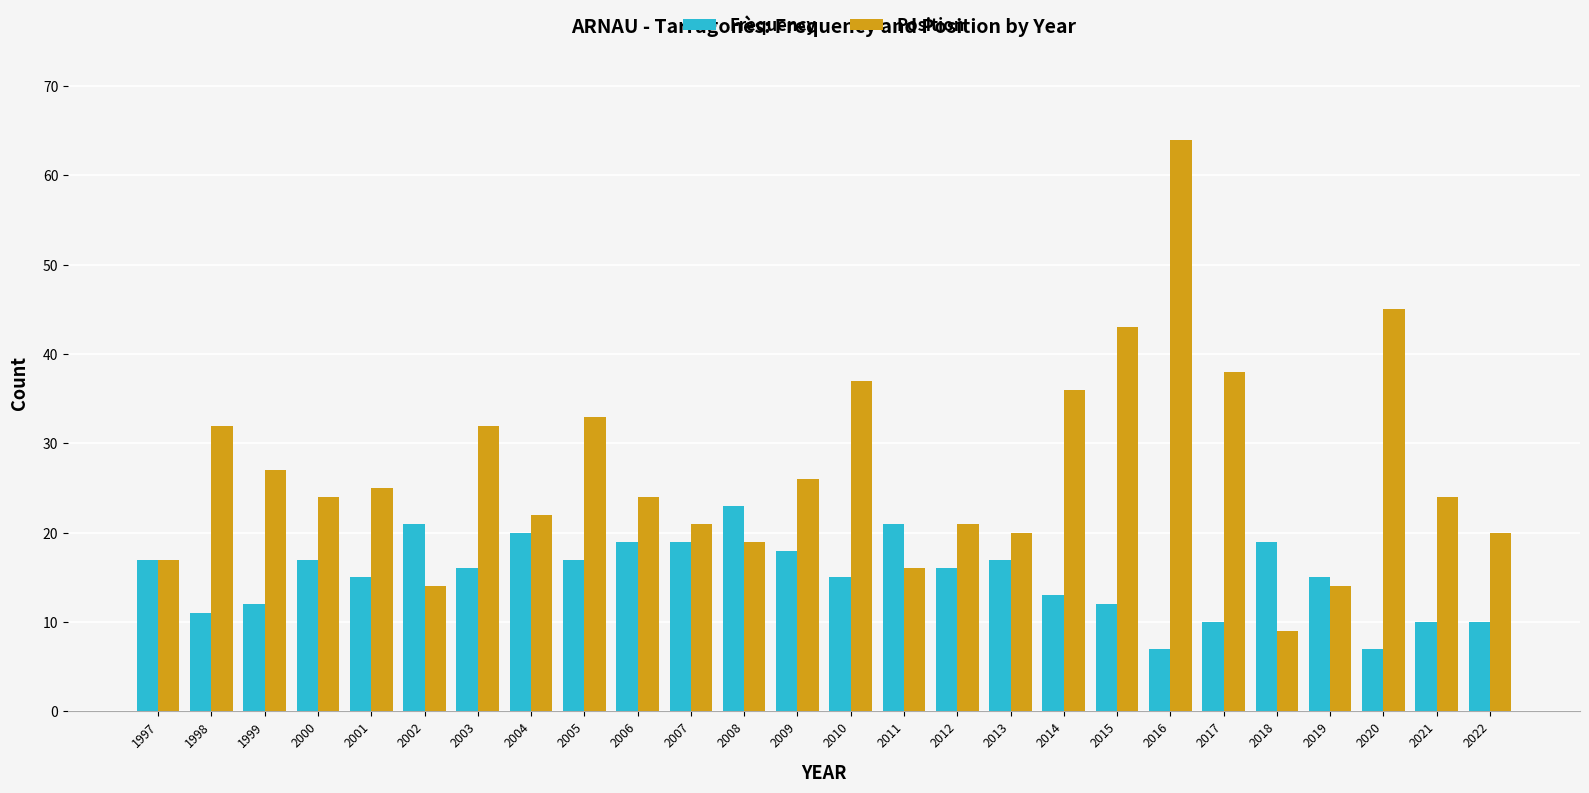

What is the difference between the highest and lowest values at 2005?

16